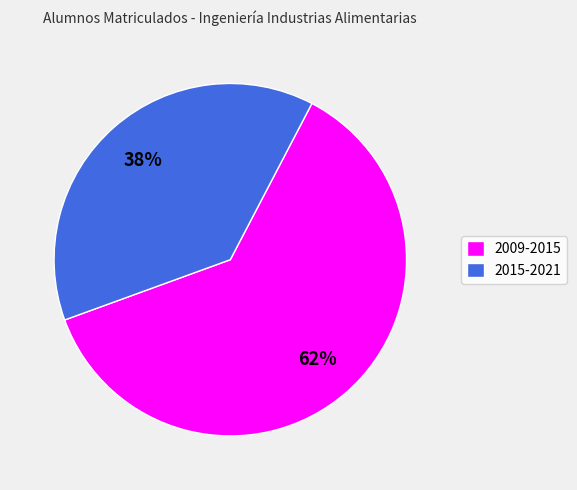

To the nearest percent, what is the difference between the largest and smallest slice percentages?

24%